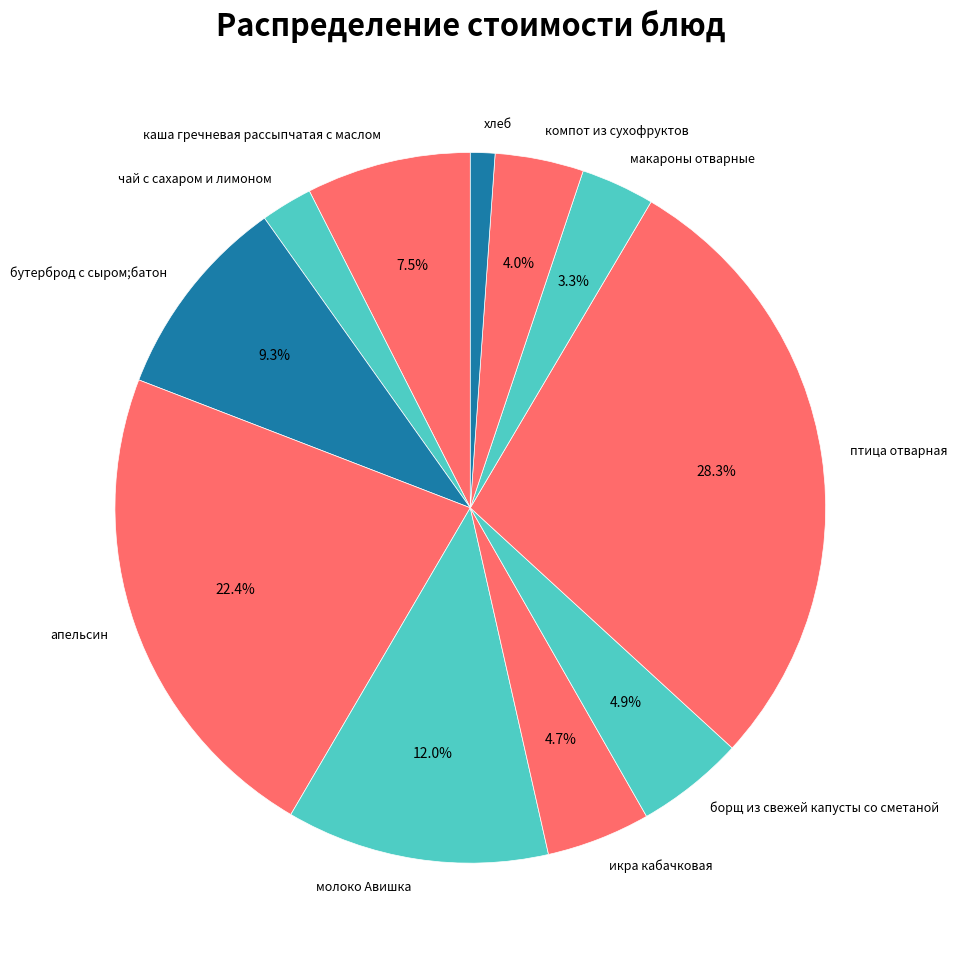

Which slice is the smallest?

хлеб